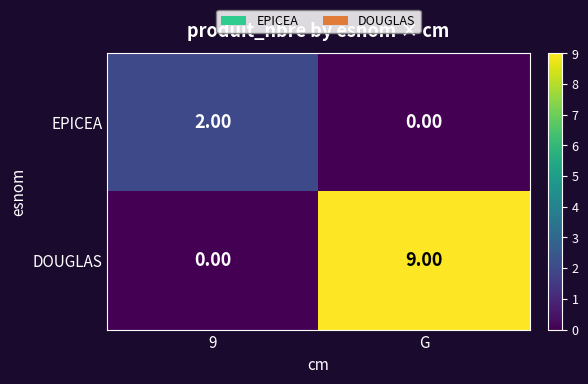

What is the sum of all DOUGLAS values?

9